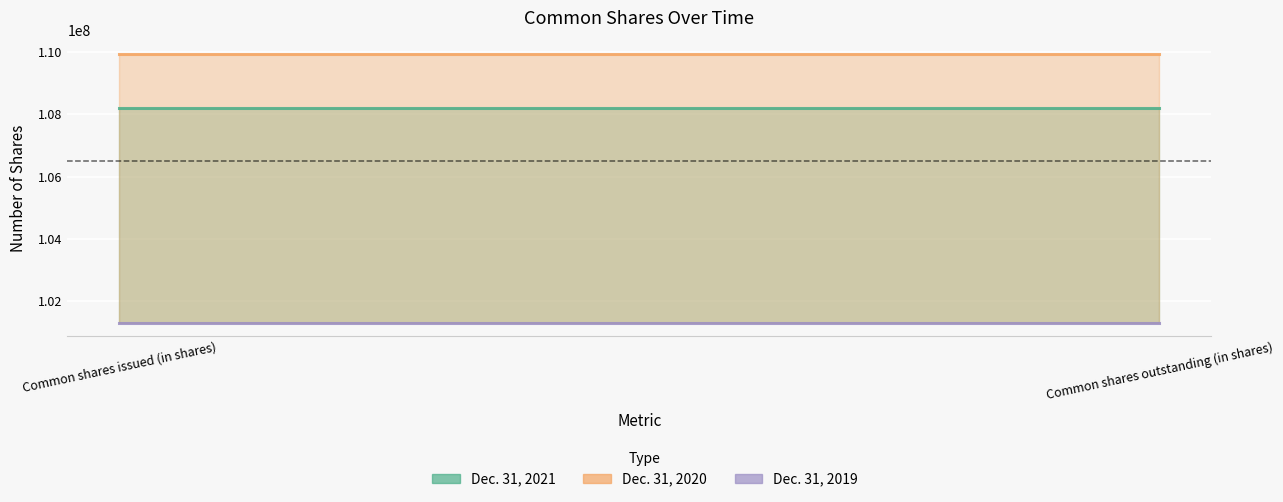

What value does the Dec. 31, 2020 series have at Common shares outstanding (in shares)?

109943594